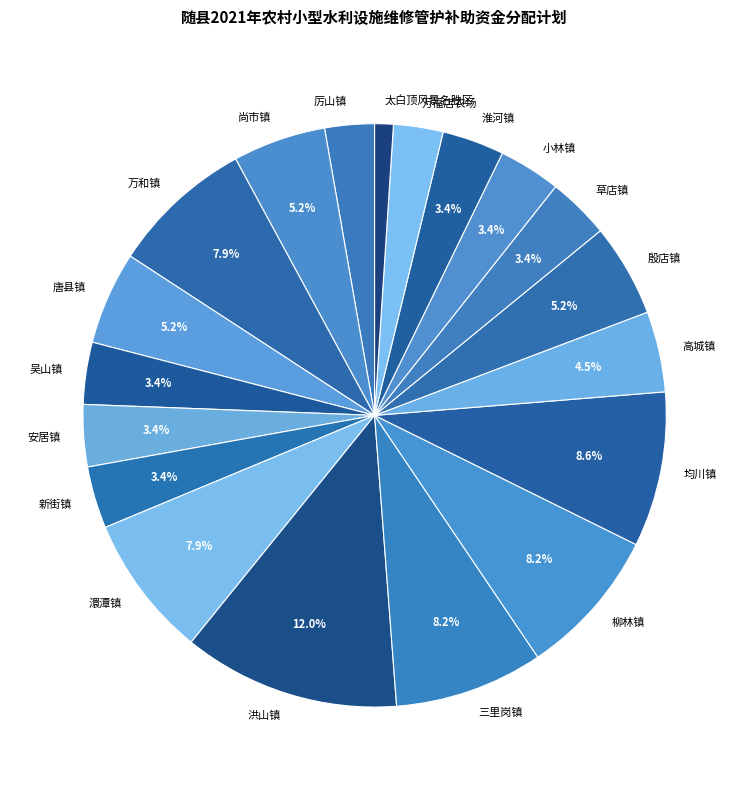

What is the total percentage of 淮河镇 and 尚市镇?

8.6%